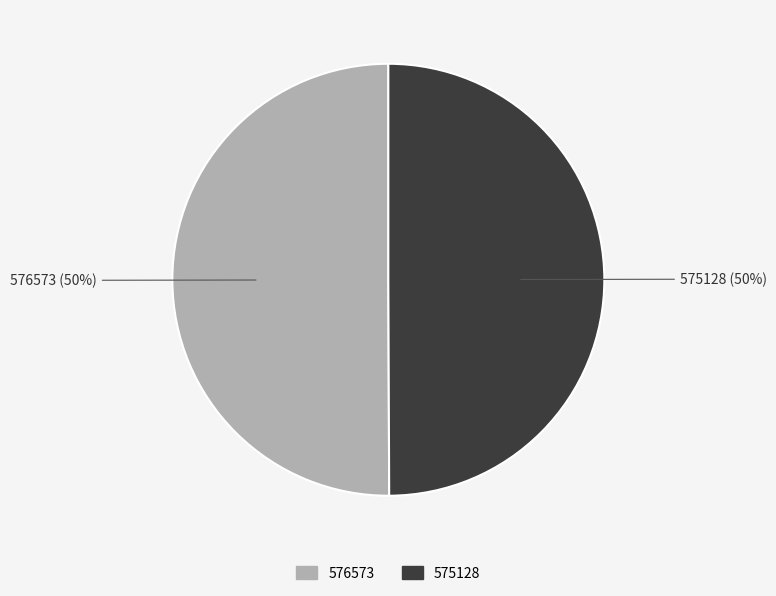

What percentage is the 576573 slice, to the nearest percent?

50%